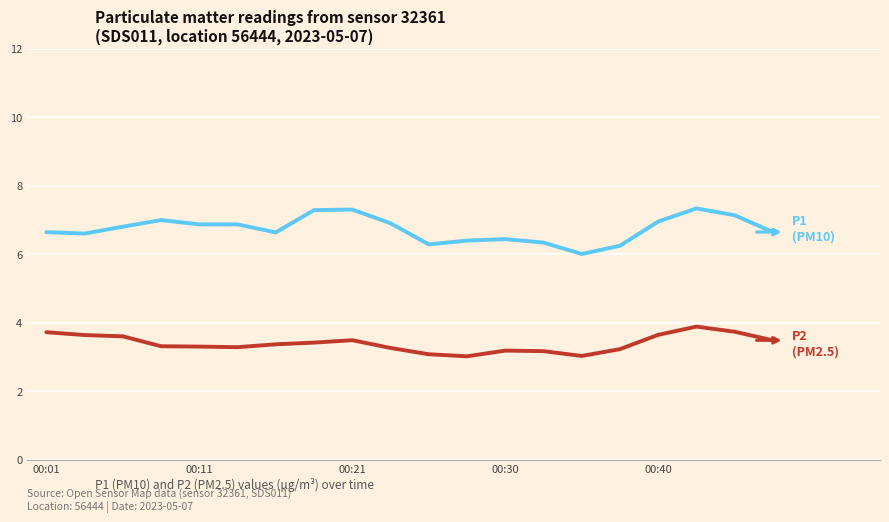

What is the greatest value displayed?

7.3